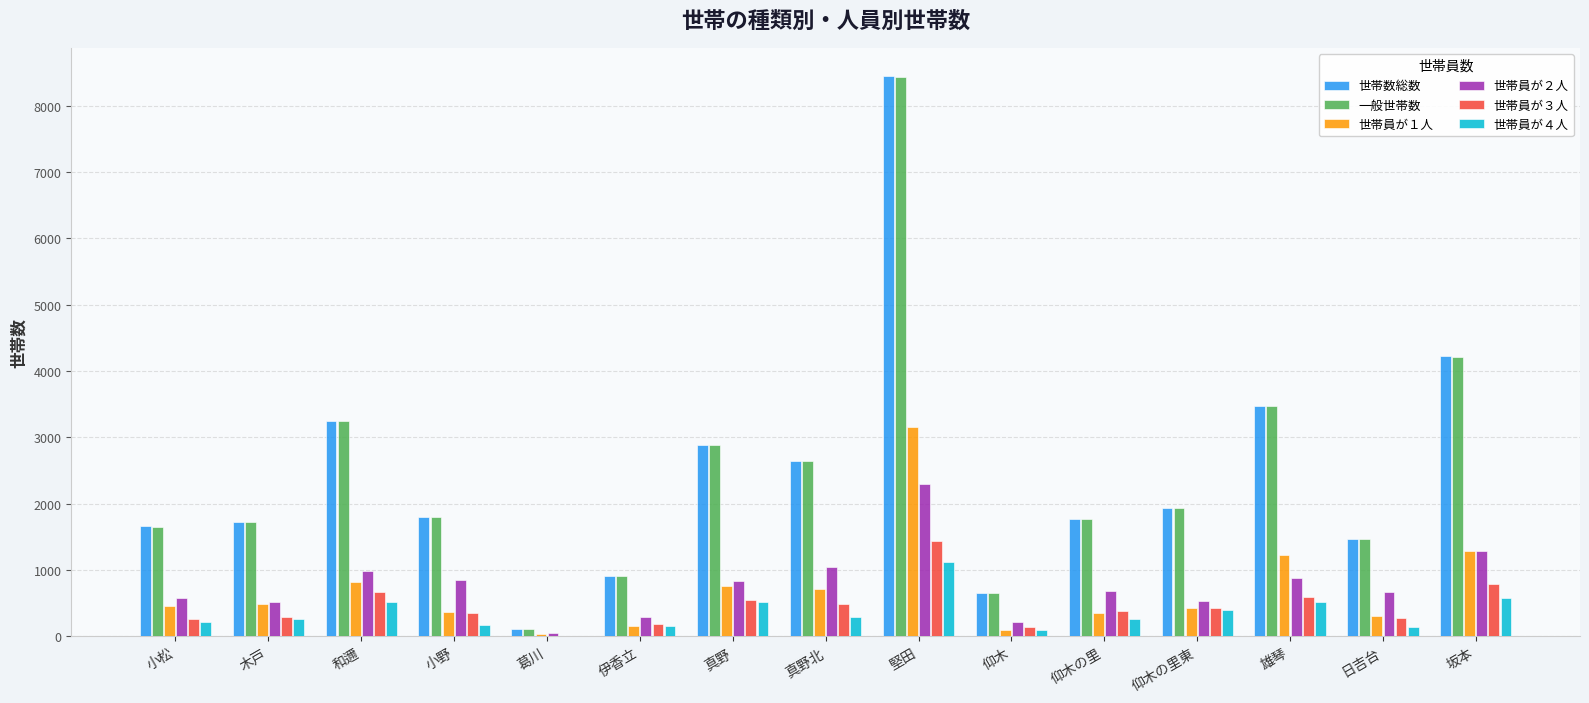

What is the difference between the 世帯員が３人 values at 木戸 and 堅田?

1147